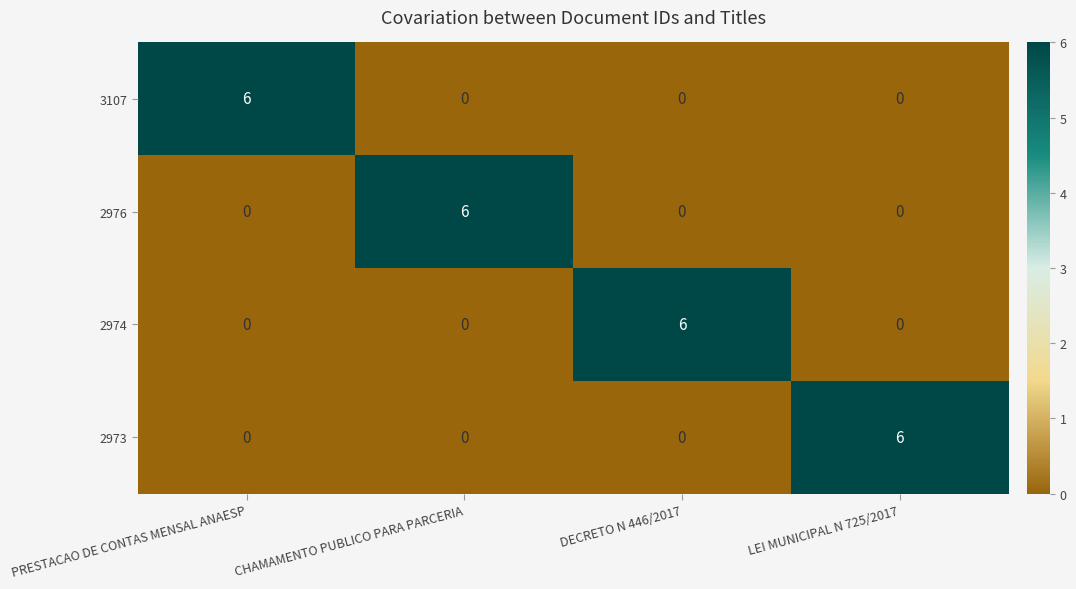

How many data points does each series have?

4